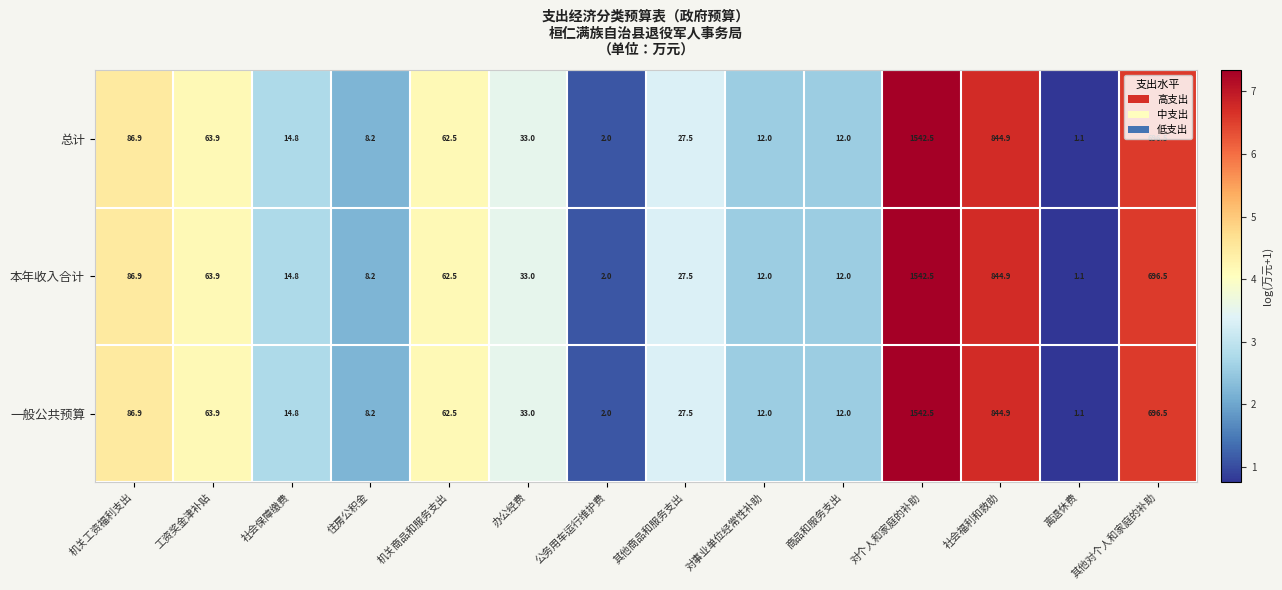

What is the smallest value displayed?

1.1